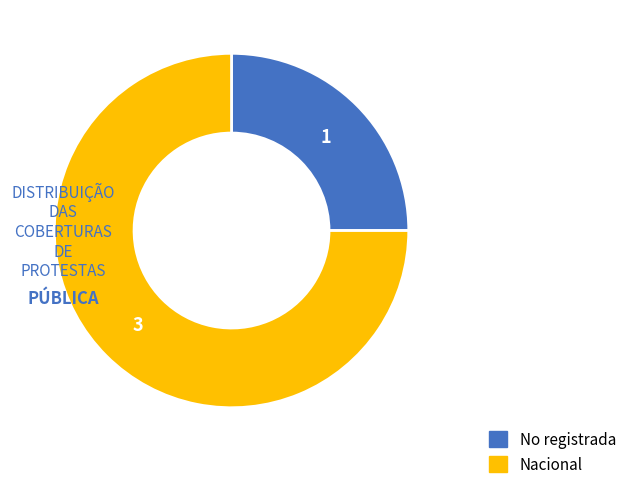

How many segments does this pie chart have?

2